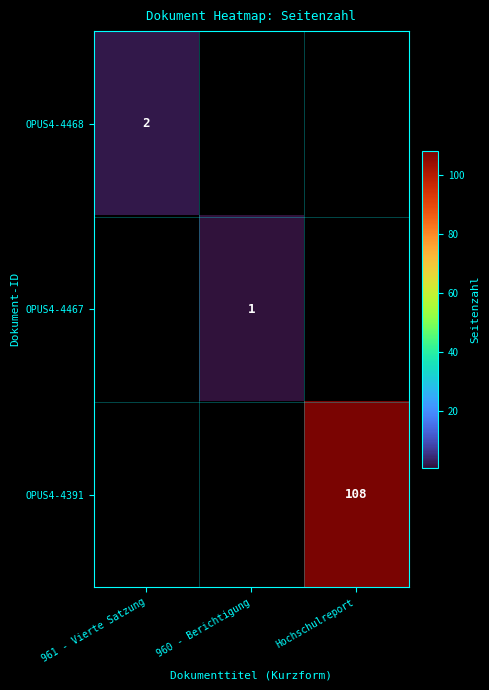

The OPUS4-4391 series shows 108 at Hochschulreport. True or false?

True